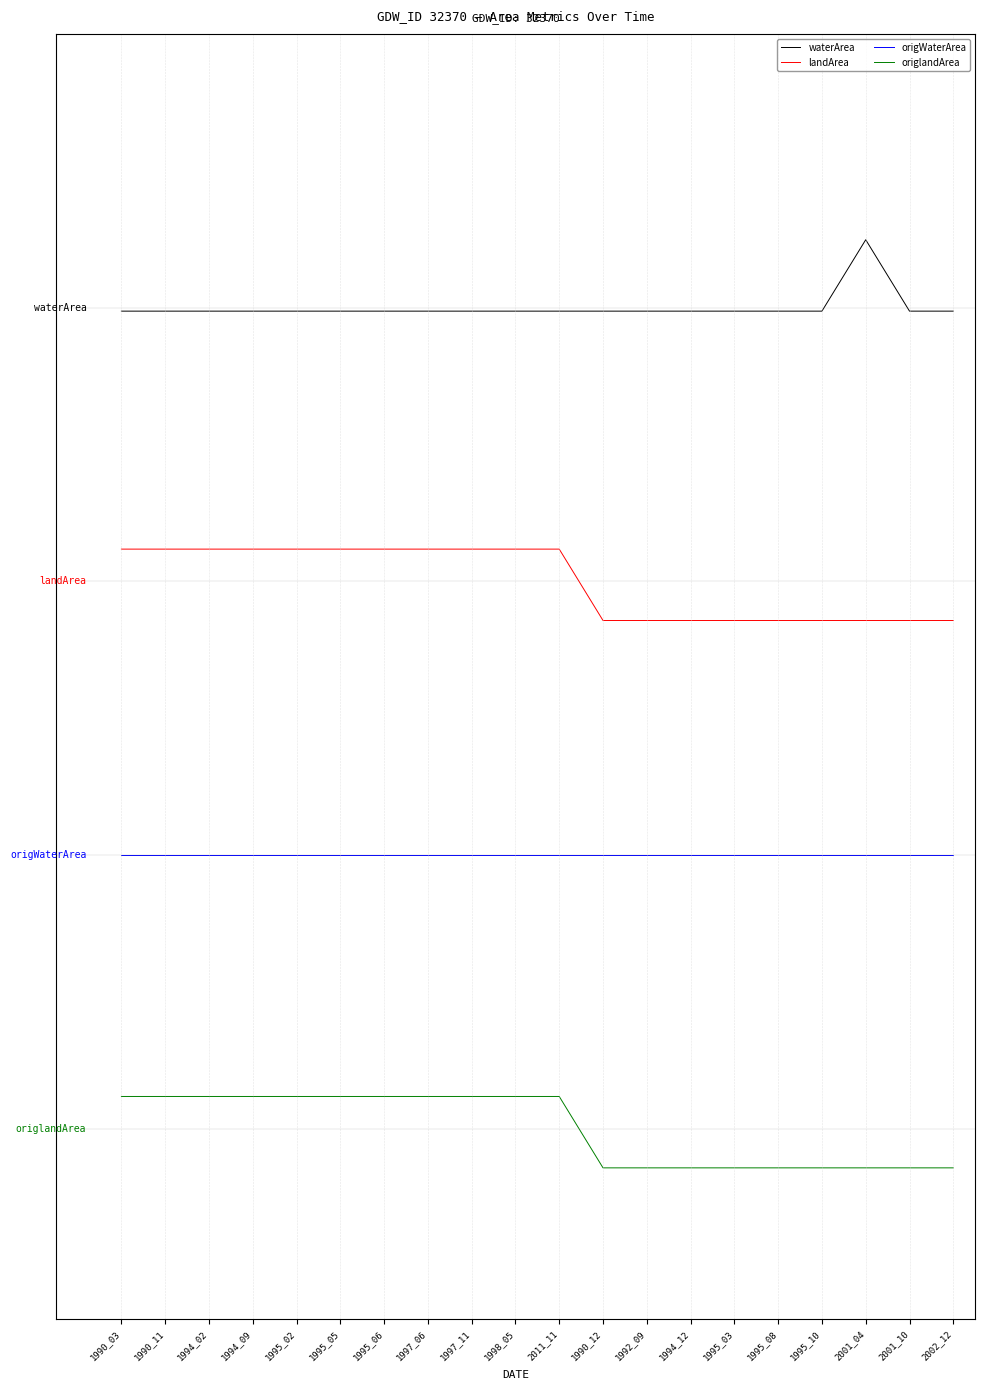

Is the value of waterArea at 1995_10 greater than the value of origWaterArea at 1998_05?

Yes